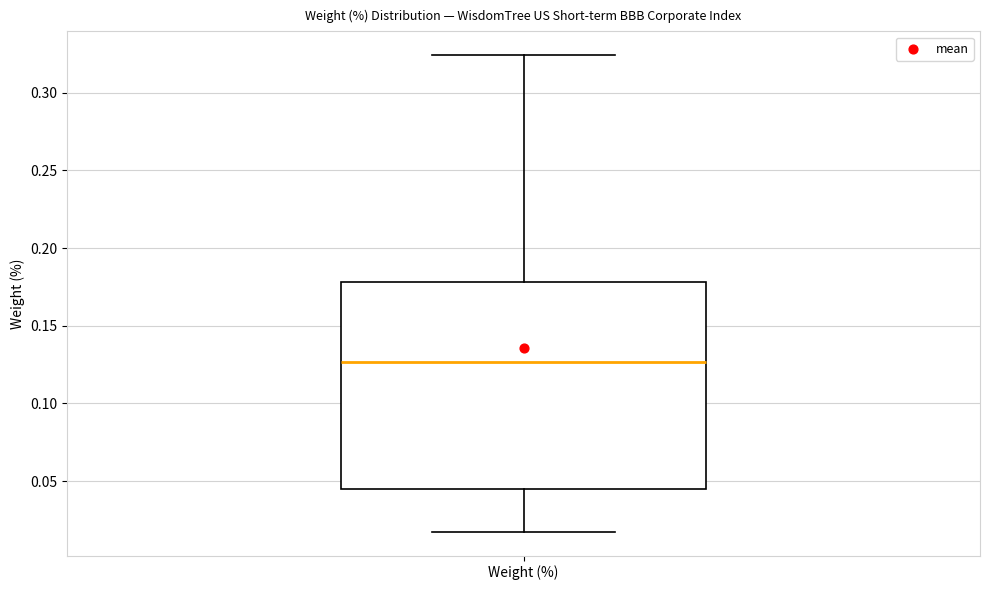

Where does the median line of the box for Weight (%) sit on the y-axis? The values are not printed on the chart, so give them approximately, as read against the axis.

0.125